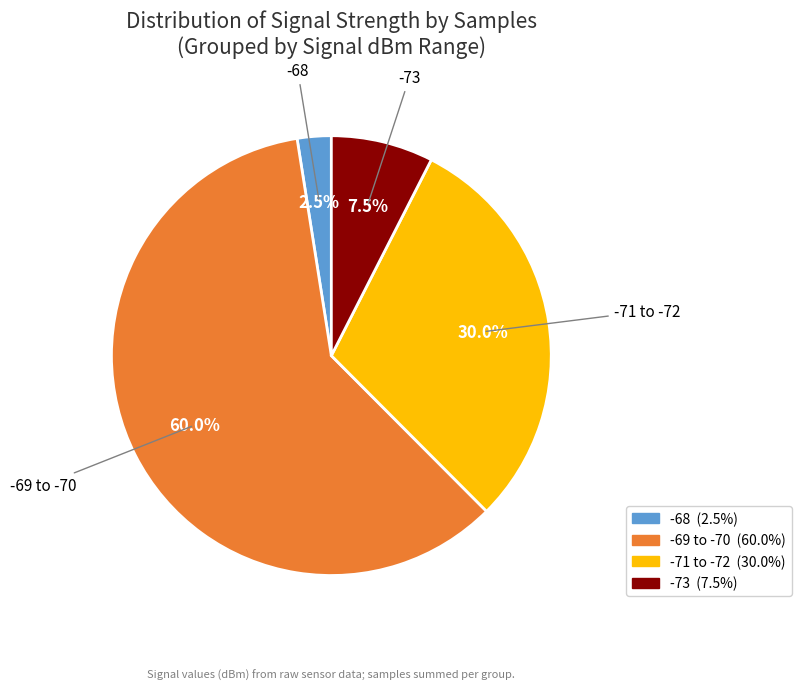

Which has a higher value, -69 to -70 or -68?

-69 to -70